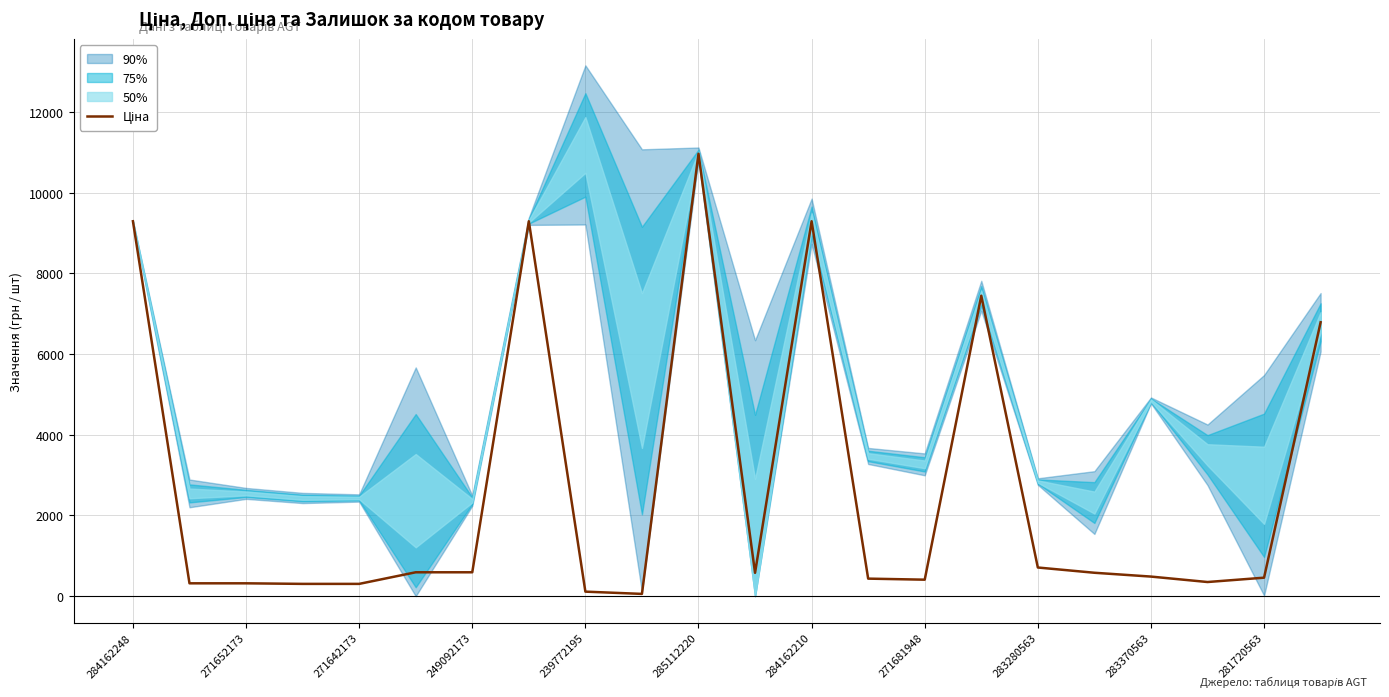

Is this an area chart (filled region under the line)?

No